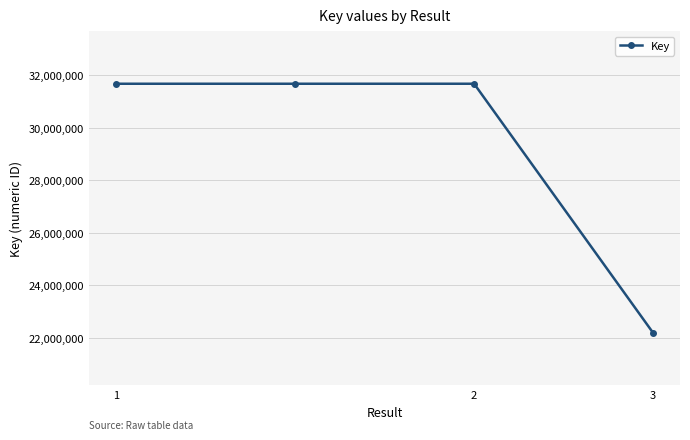

What is the value of the 1st point from the left?

31668313